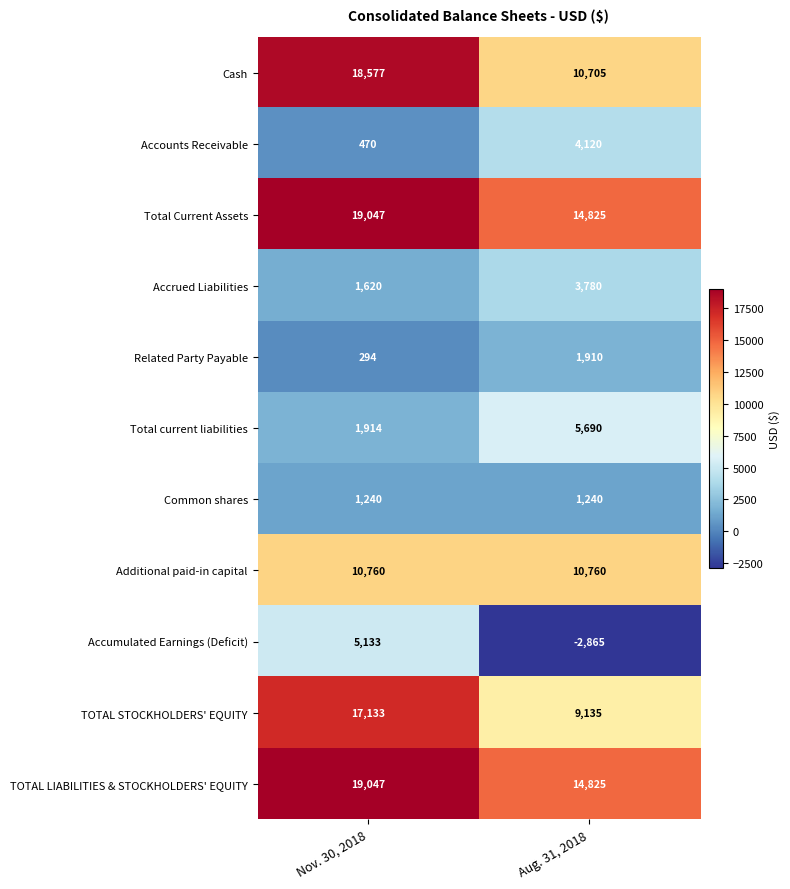

Is the value of TOTAL STOCKHOLDERS' EQUITY at Nov. 30, 2018 greater than the value of Additional paid-in capital at Aug. 31, 2018?

Yes